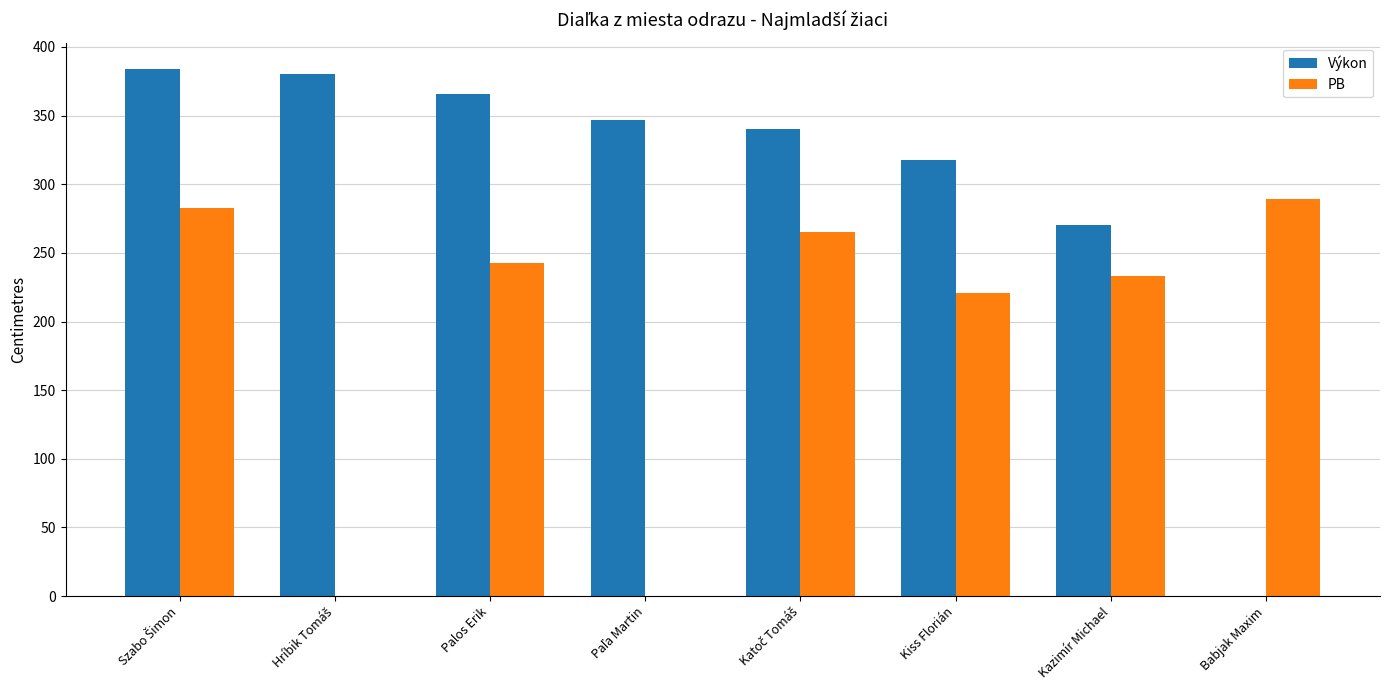

Which series changed the most between Kiss Florián and Kazimír Michael?

Výkon